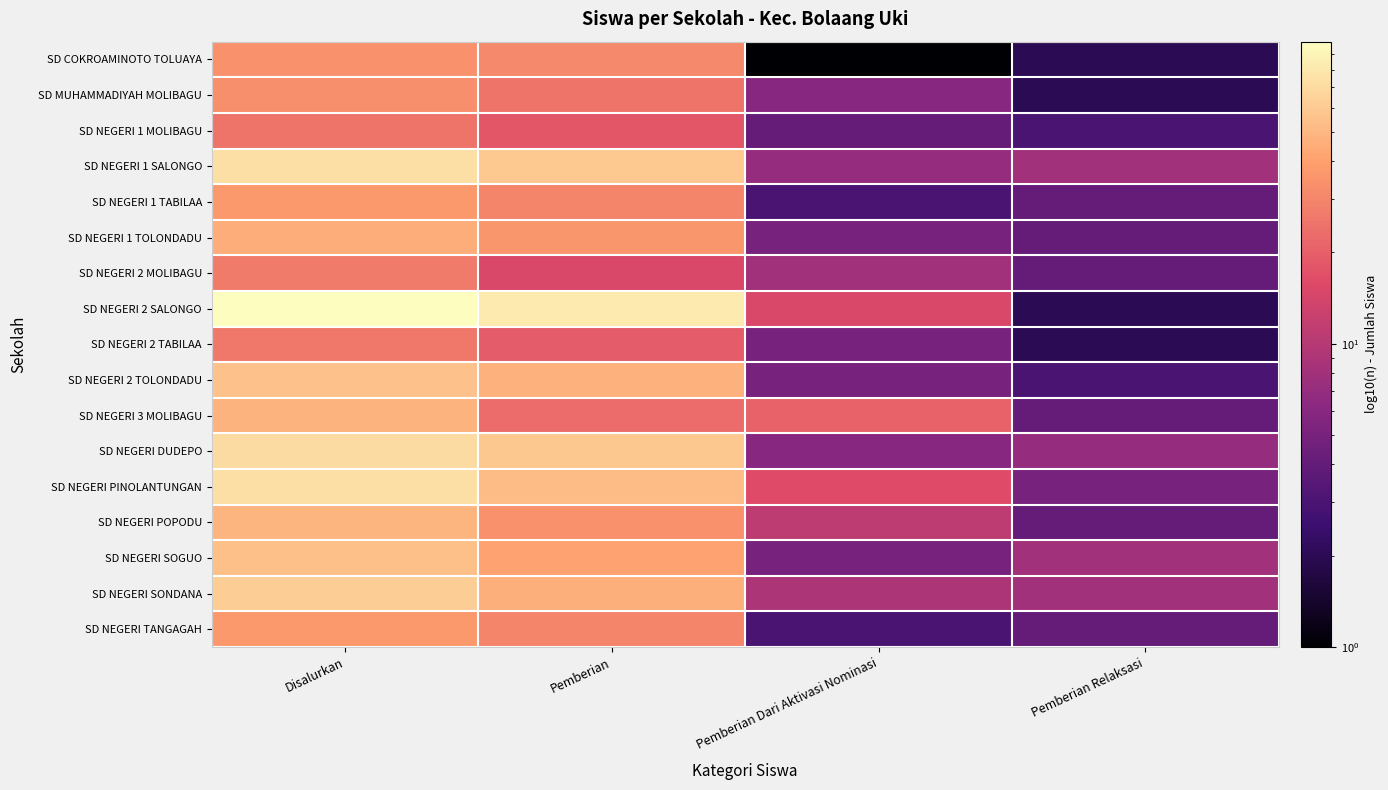

Which has a higher value, Pemberian Relaksasi or Pemberian Dari Aktivasi Nominasi?

Pemberian Relaksasi